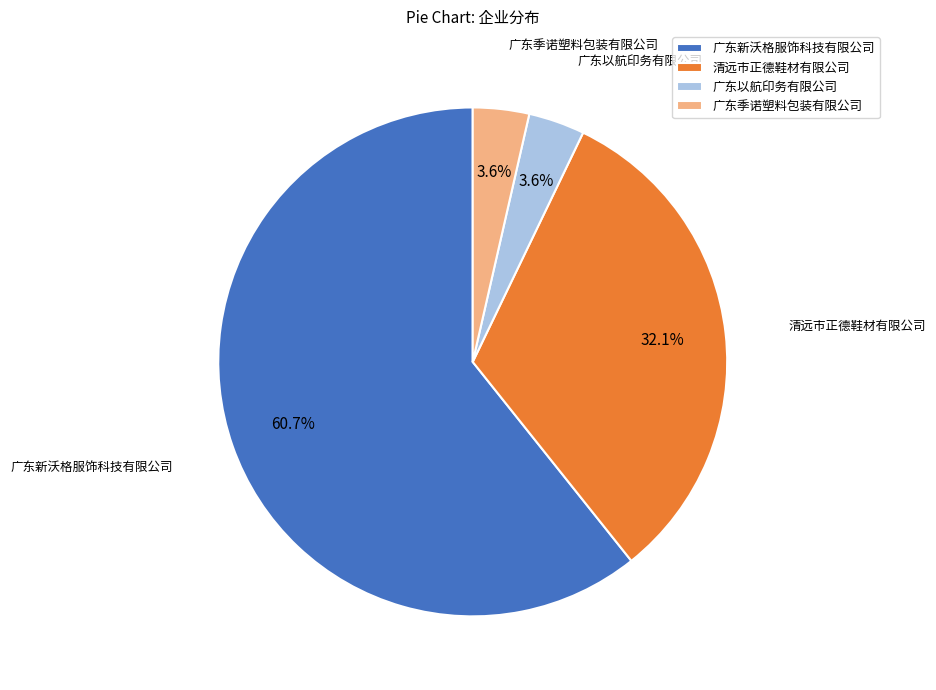

Which has a higher value, 清远市正德鞋材有限公司 or 广东季诺塑料包装有限公司?

清远市正德鞋材有限公司